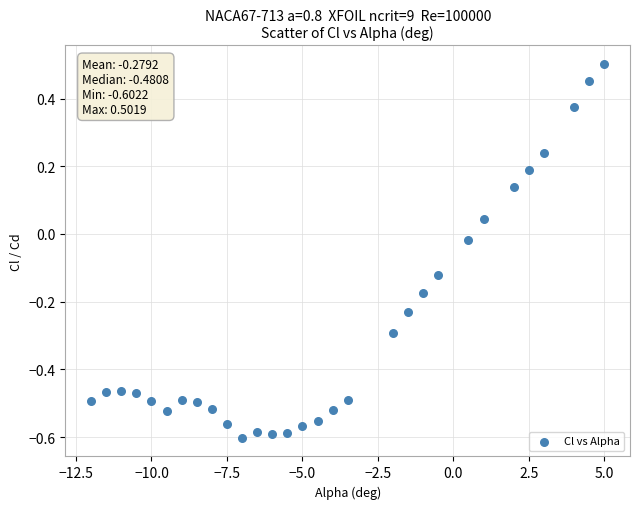

What is the range of X values (max minus min)?

17.0